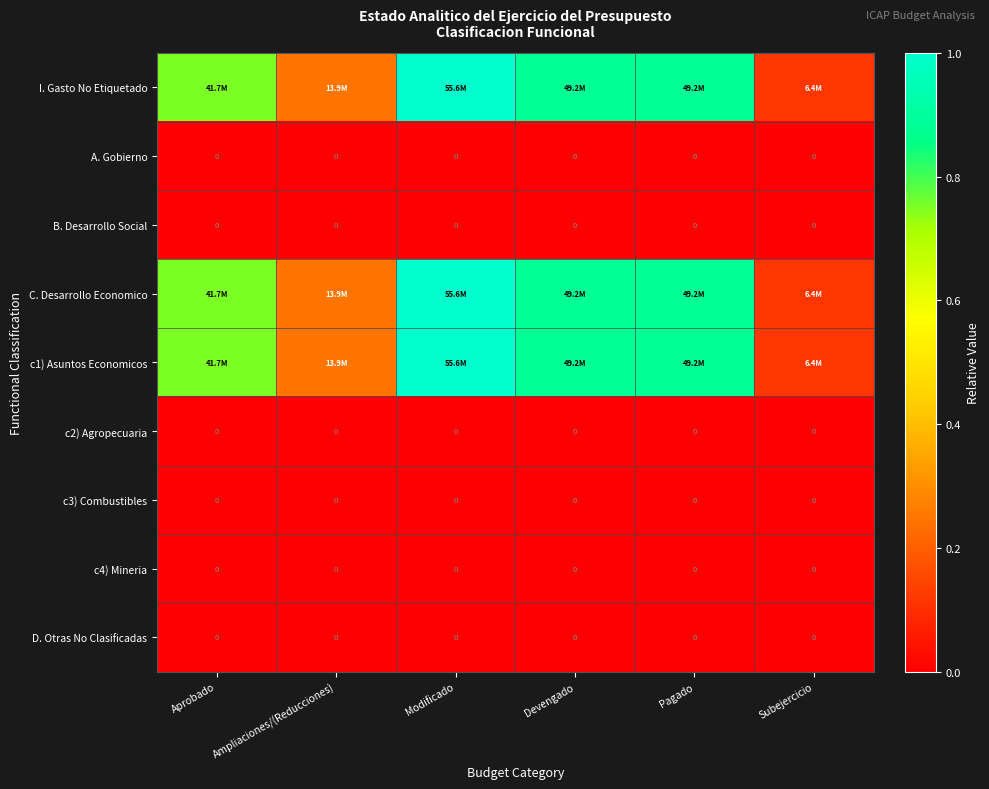

At which category is the sum across all series the highest?

Modificado